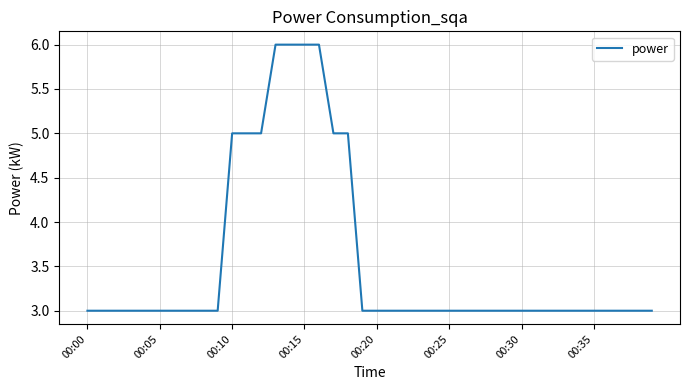

What is the greatest value displayed?

6